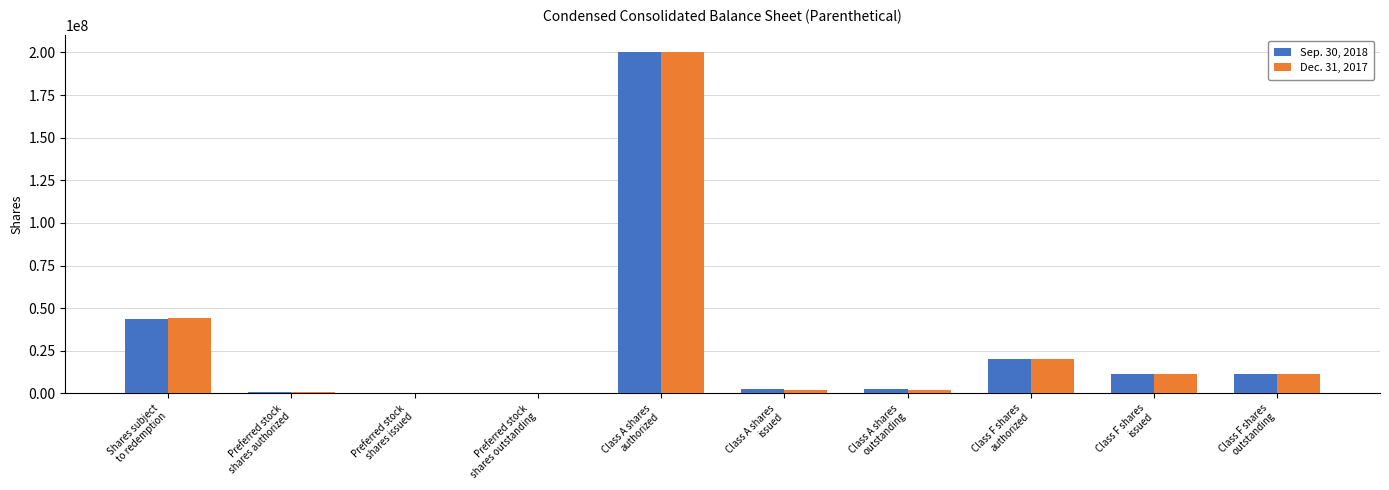

How many groups of bars are there?

10